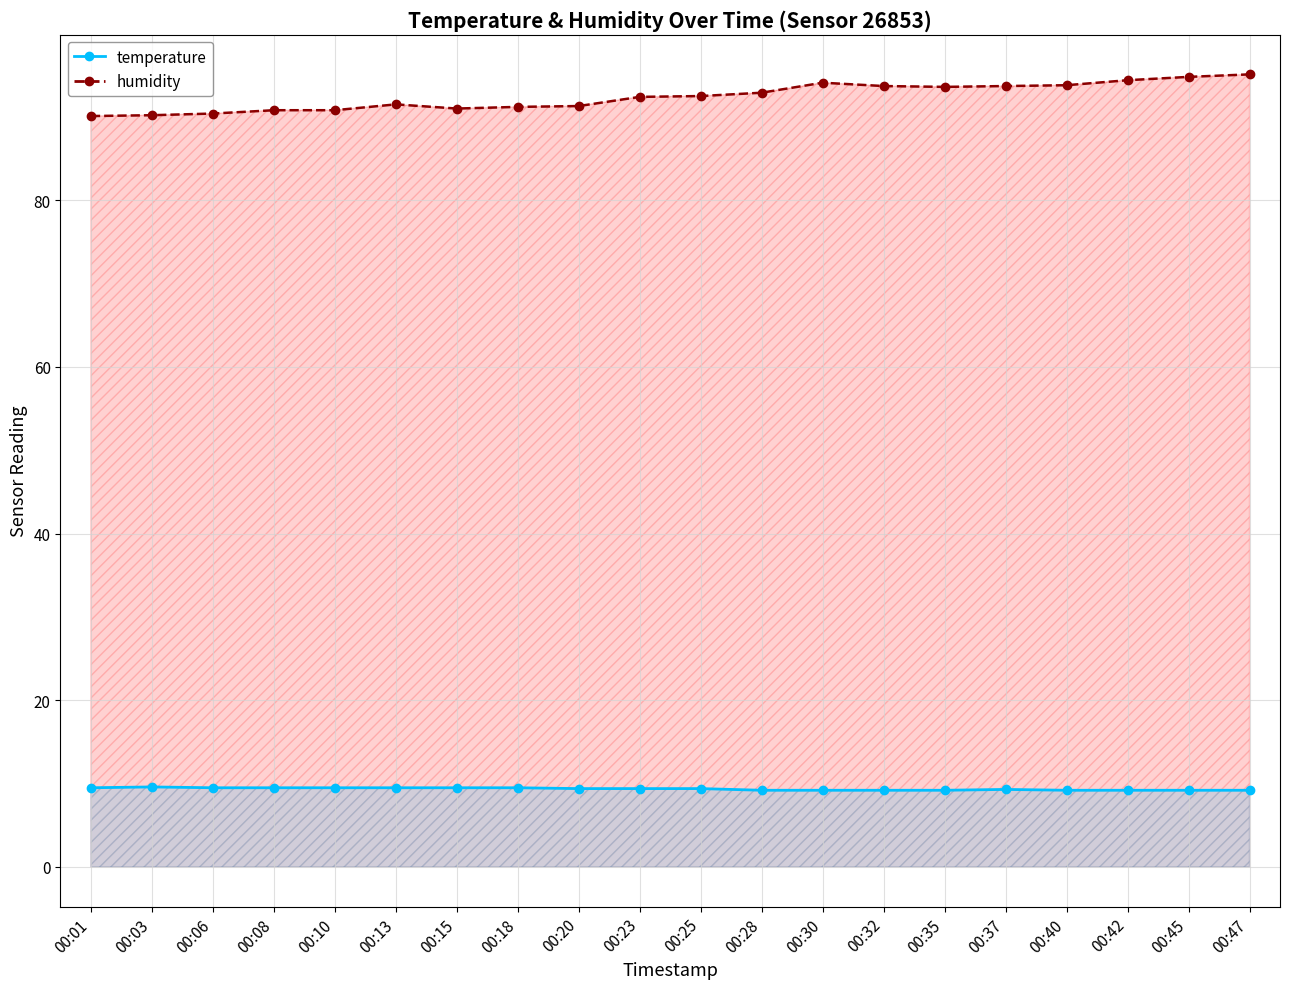

Does the chart have visible grid lines?

Yes